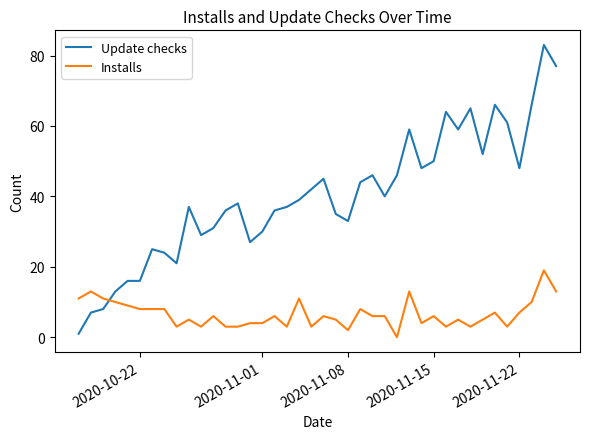

True or false: Installs and Update checks cross at least once.

True